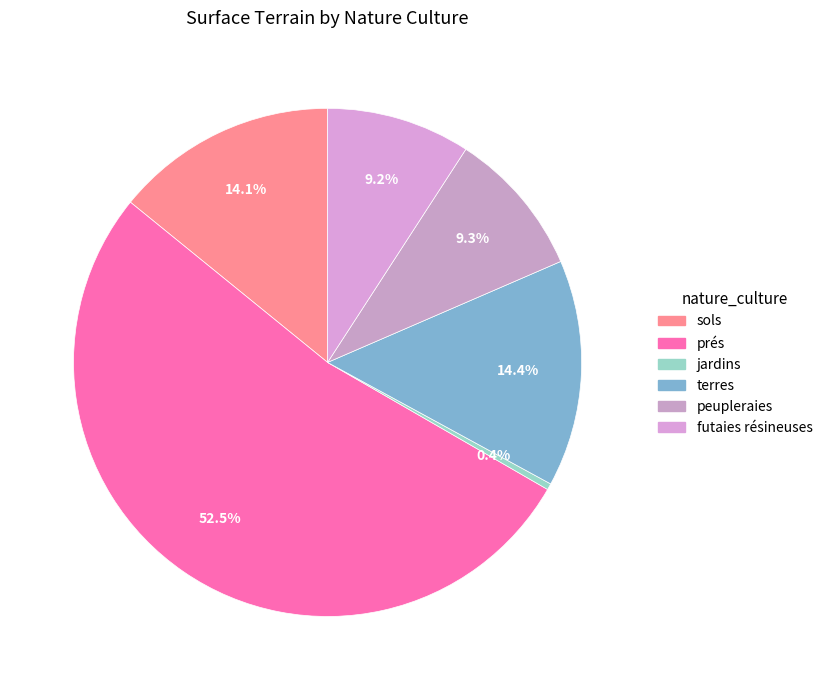

Which has a higher value, prés or peupleraies?

prés